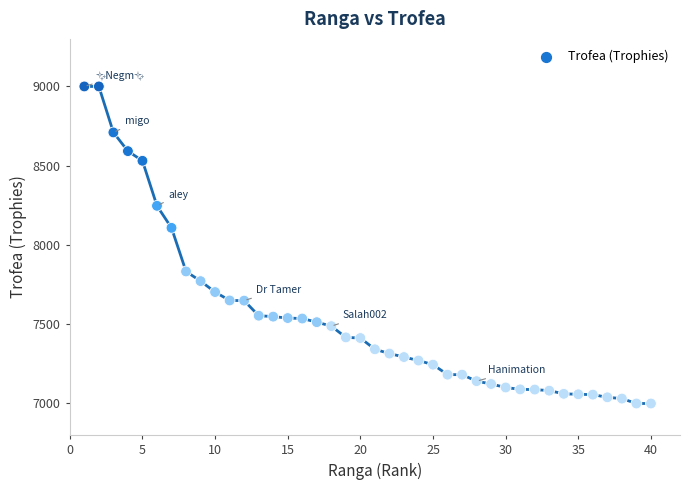

What is the range of Y values (max minus min)?

2000